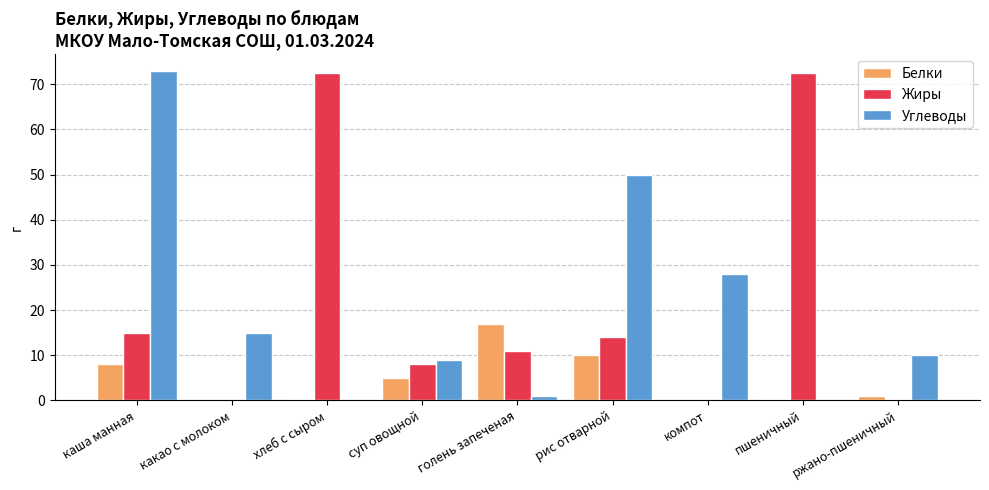

What is the average value of the Жиры series?

21.5